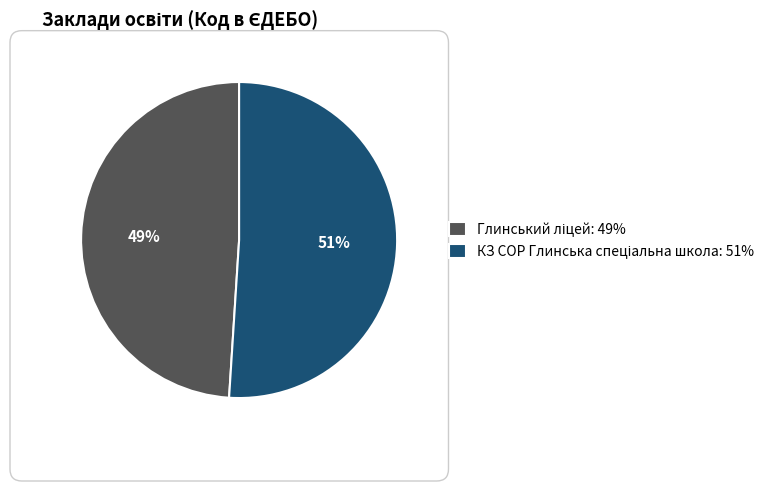

To the nearest percent, what is the difference between the largest and smallest slice percentages?

2%